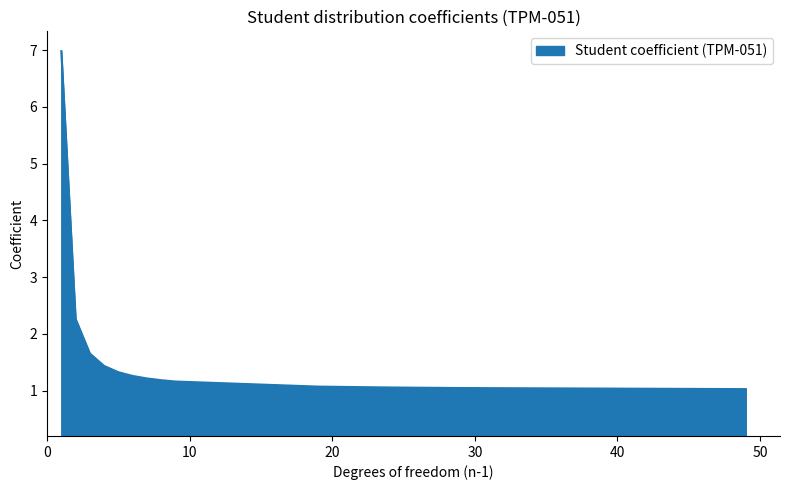

What is the maximum value shown in the chart?

7.0